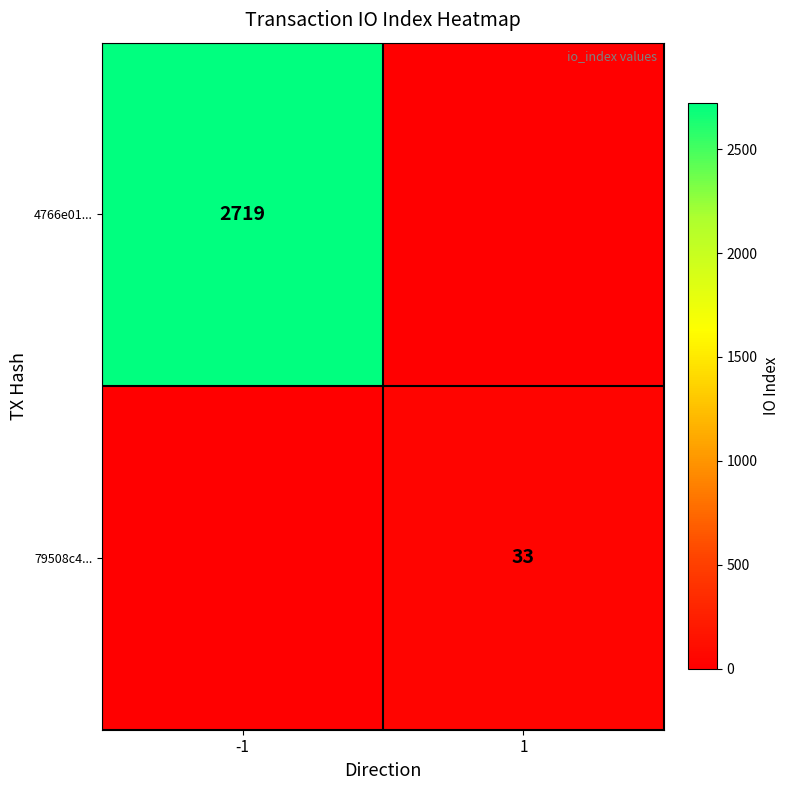

True or false: 79508c4... has a value of 33 at 1.

True